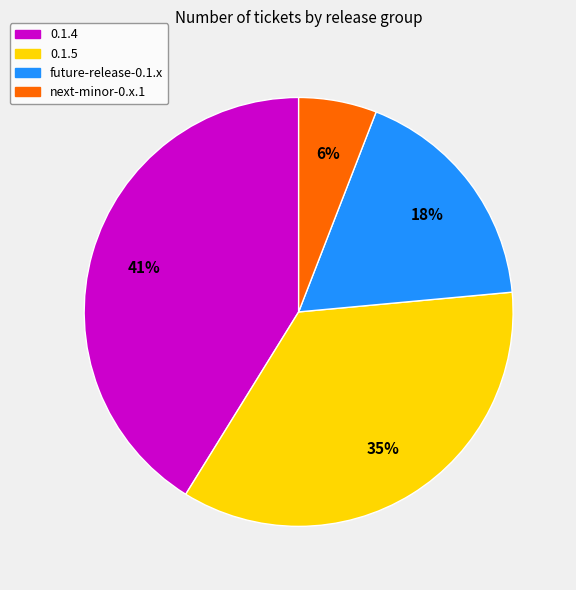

Does 0.1.4 account for over 50% of the chart?

No